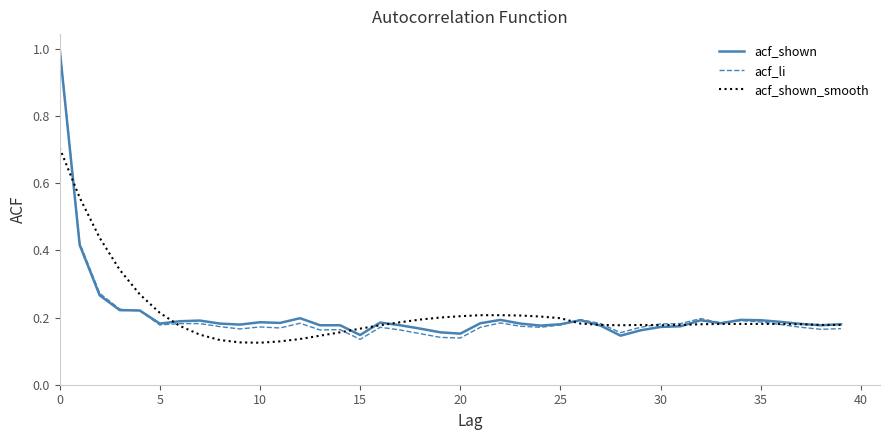

Which series has the largest range (max minus min)?

acf_li